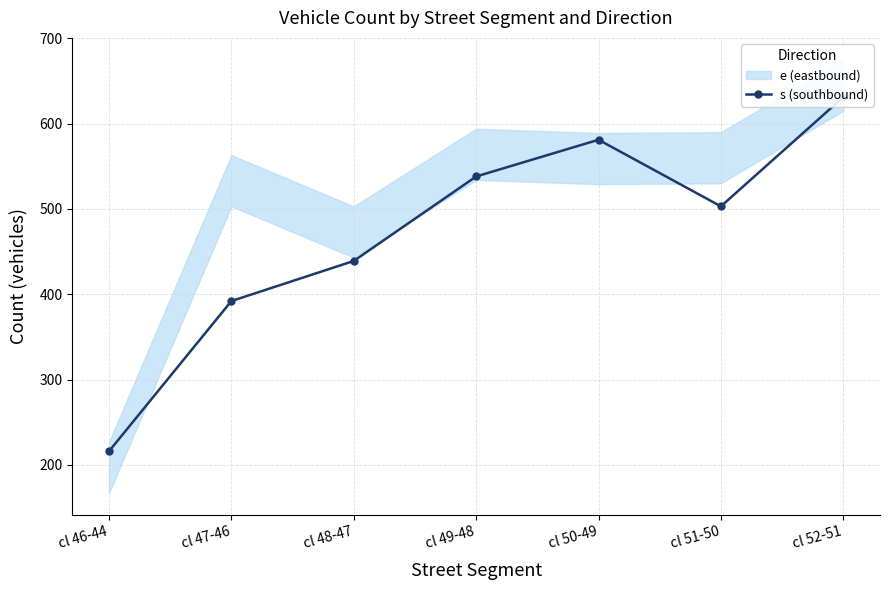

What is the sum of the values at cl 50-49 and cl 51-50?

1084